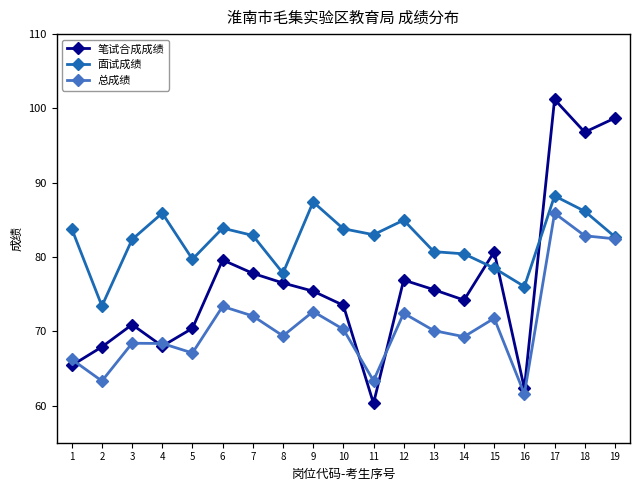

List the series in order of their peak value, lowest first.

总成绩, 面试成绩, 笔试合成成绩